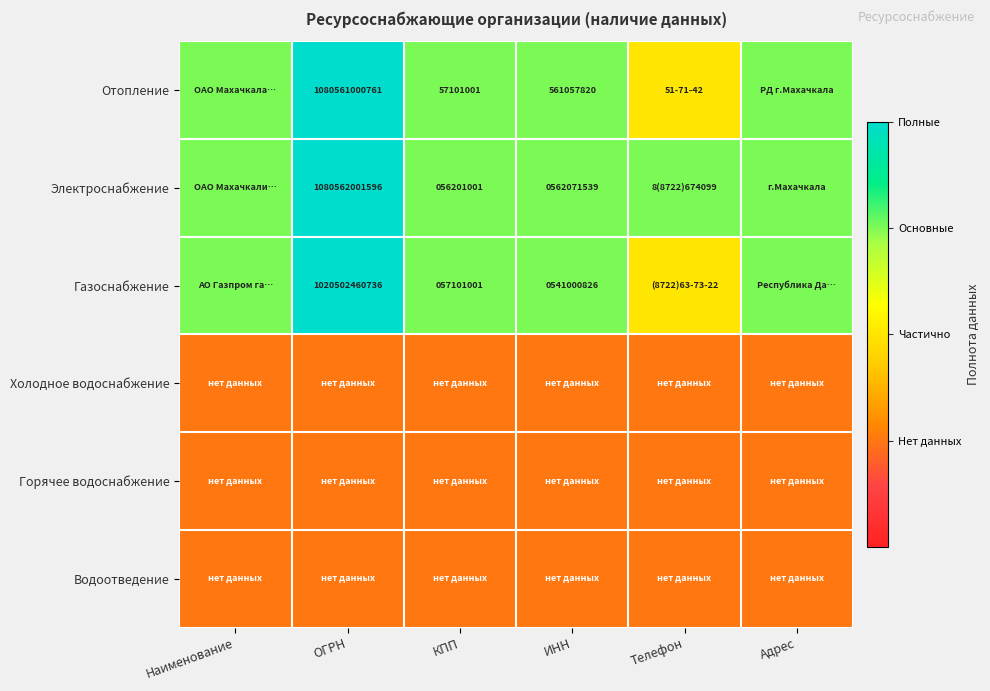

True or false: Электроснабжение has a value of 562071539 at ИНН.

True